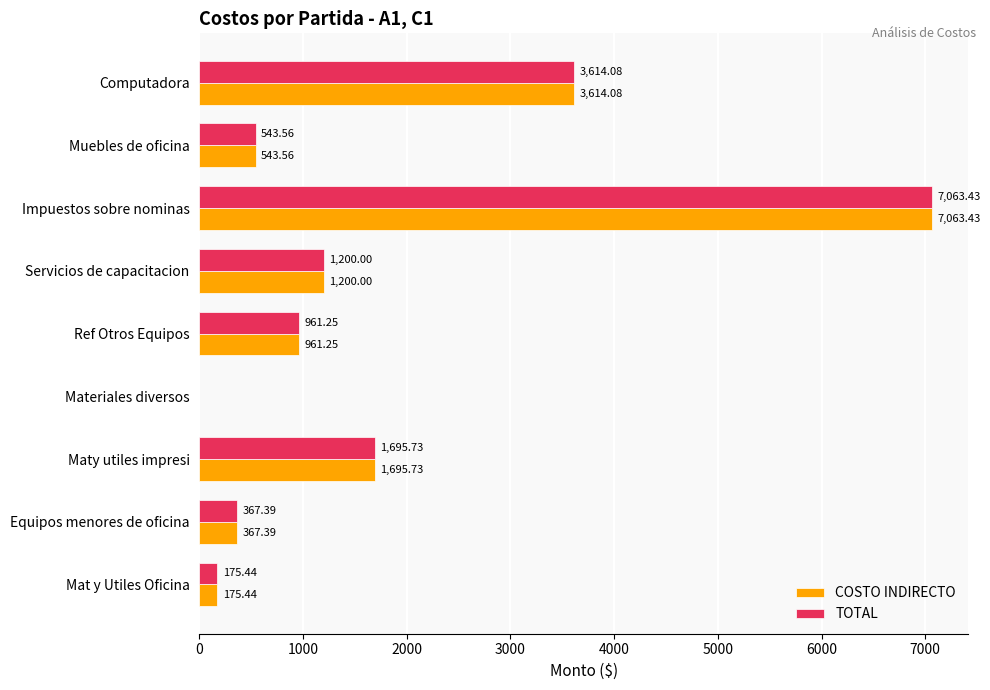

Which category has the highest value across all series?

Impuestos sobre nominas